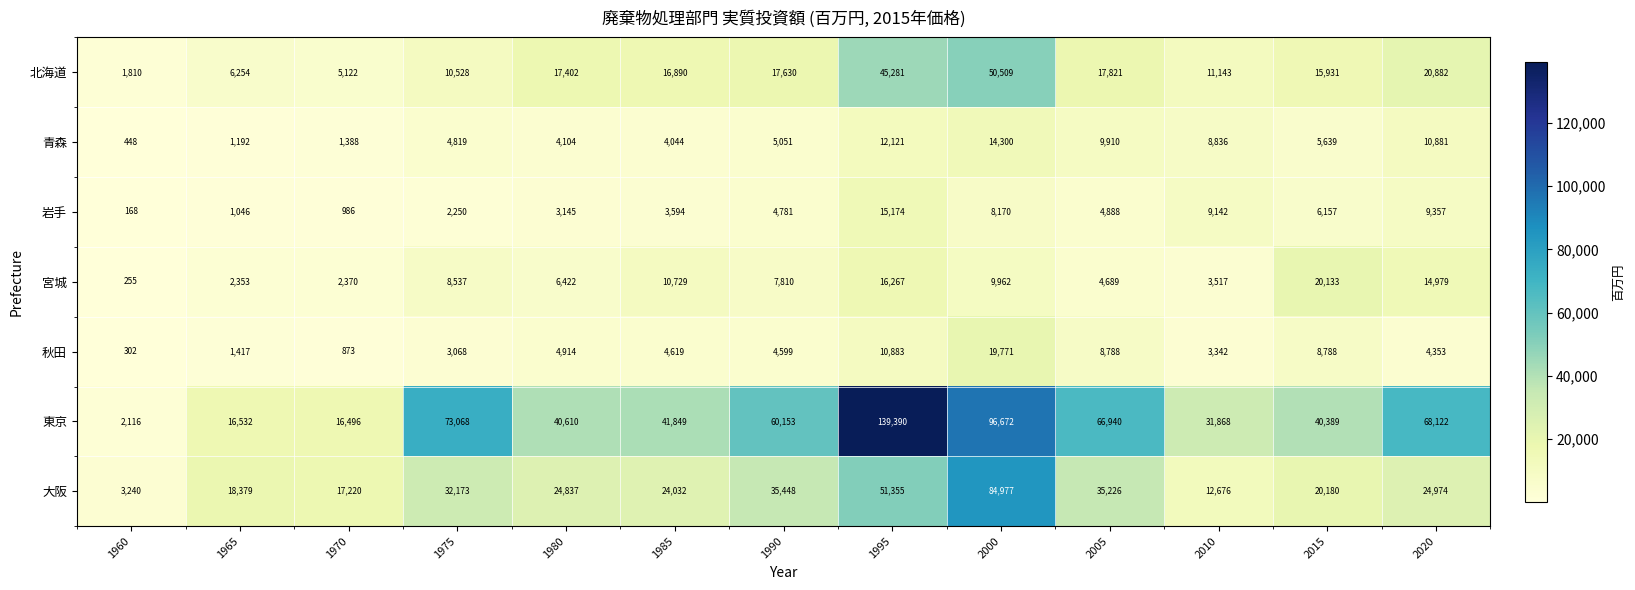

Which category has the highest value in the 青森 series?

2000